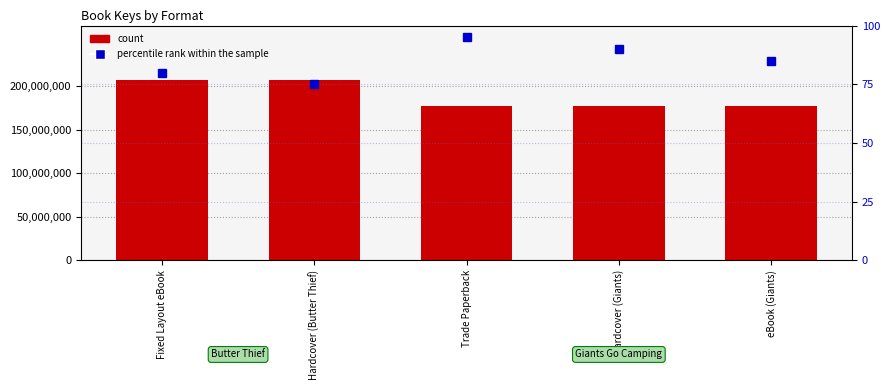

At which label is count closest to 192113054?

Trade Paperback